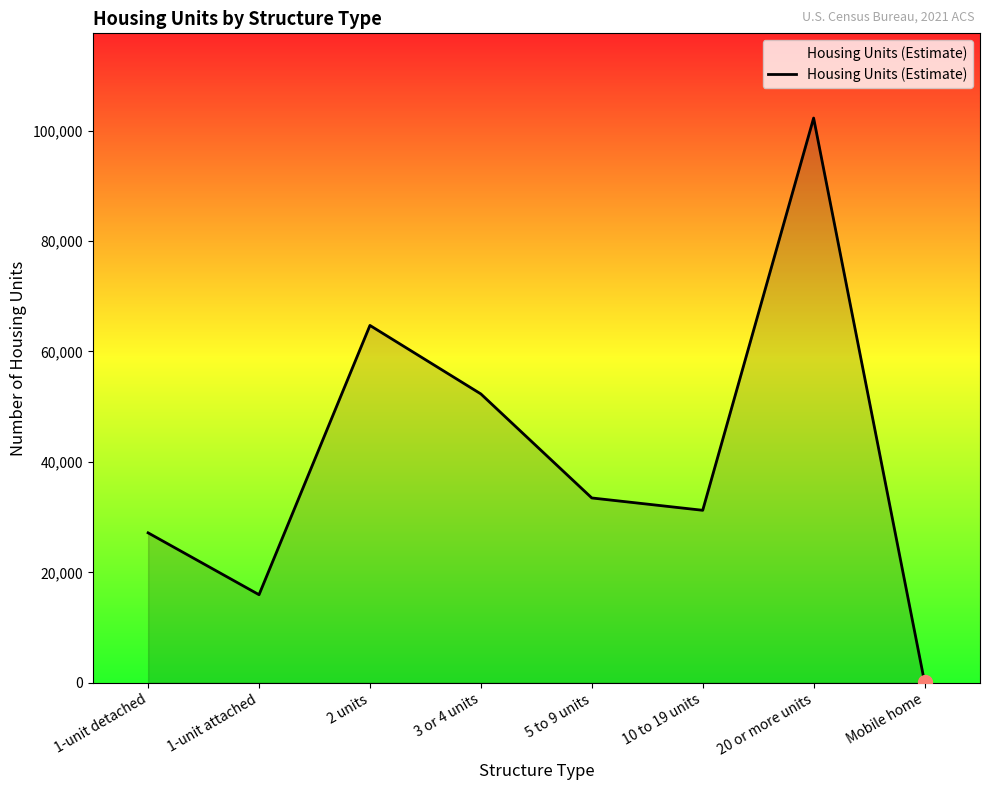

Which has a higher value, 1-unit attached or 2 units?

2 units